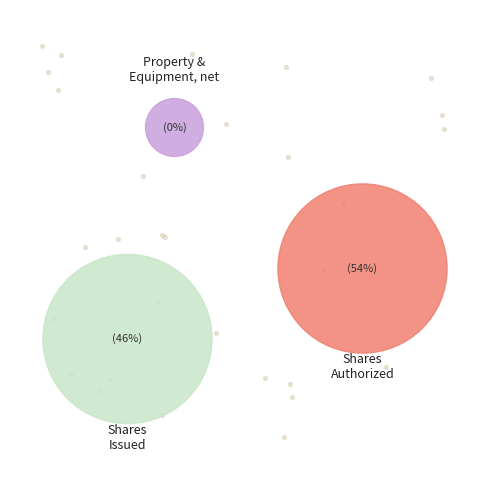

The Common stock shares issued slice represents 46% of the pie. True or false?

True